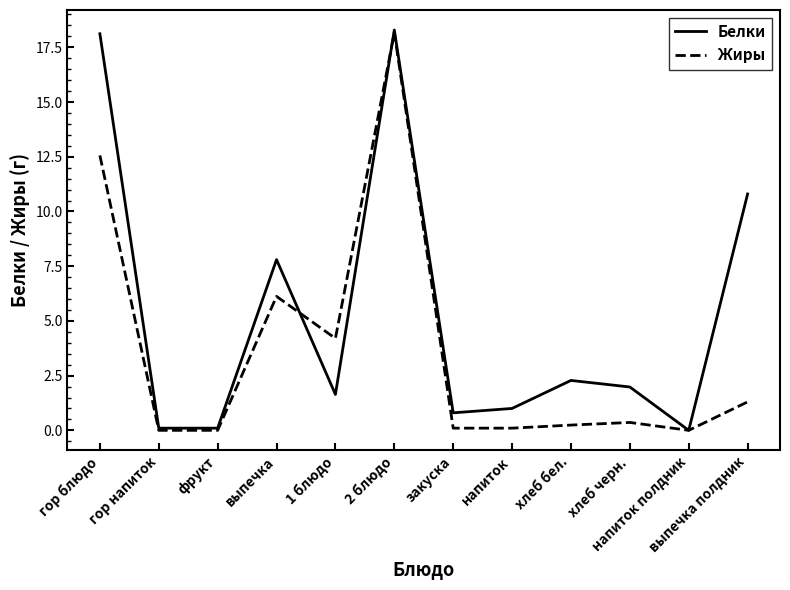

What is the average value of the Жиры series?

3.6